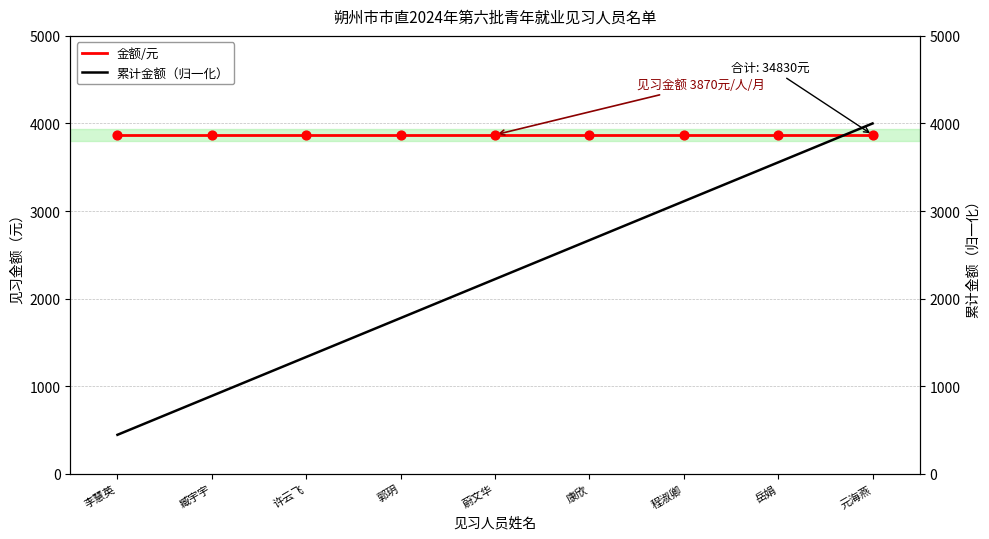

Is the value of 金额/元 at 蔚文华 greater than the value of 累计金额（归一化） at 郭玥?

Yes